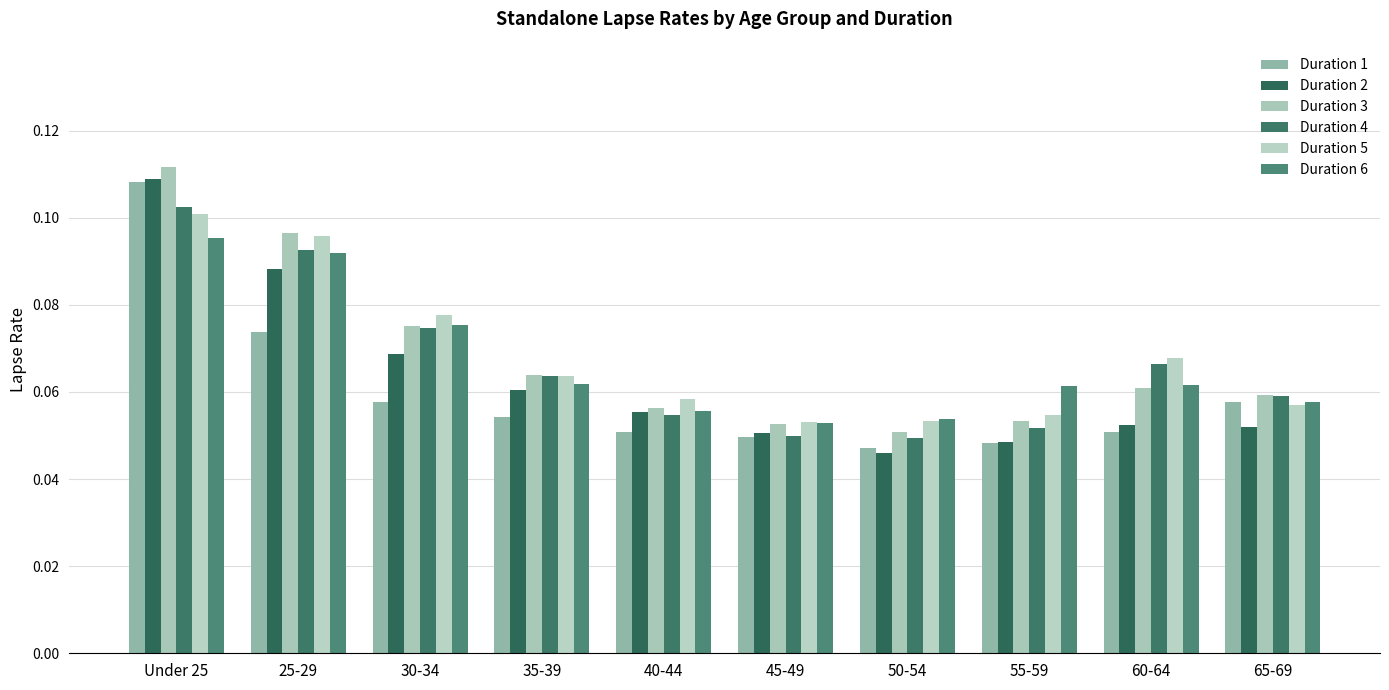

At which label does Duration 6 reach its peak?

Under 25